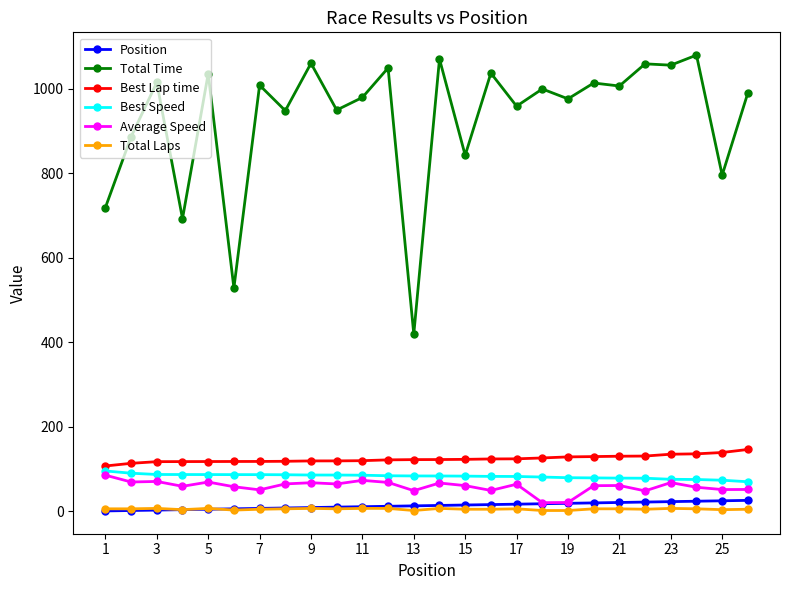

What is the highest value of the Best Speed series?

95.6